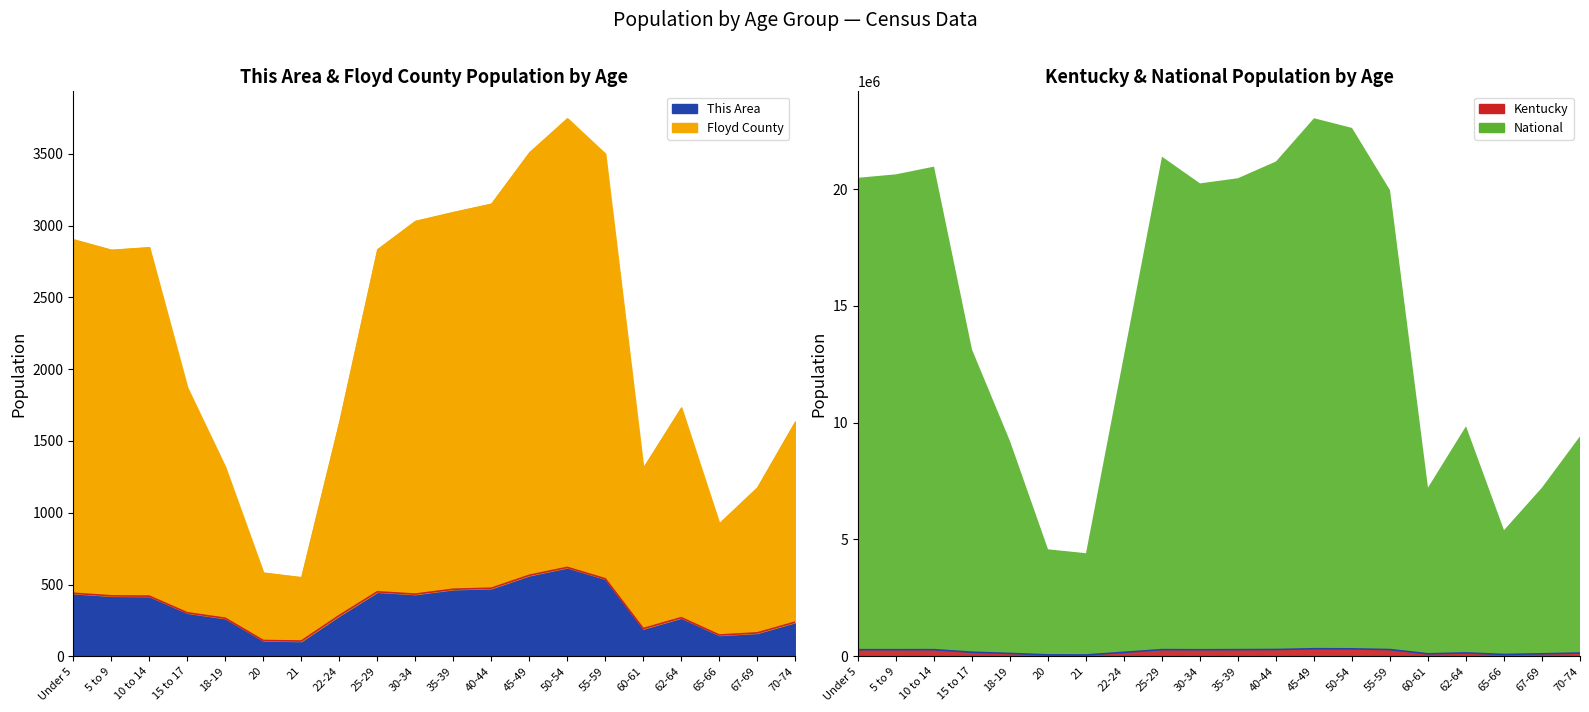

What is the greatest value displayed?

323642